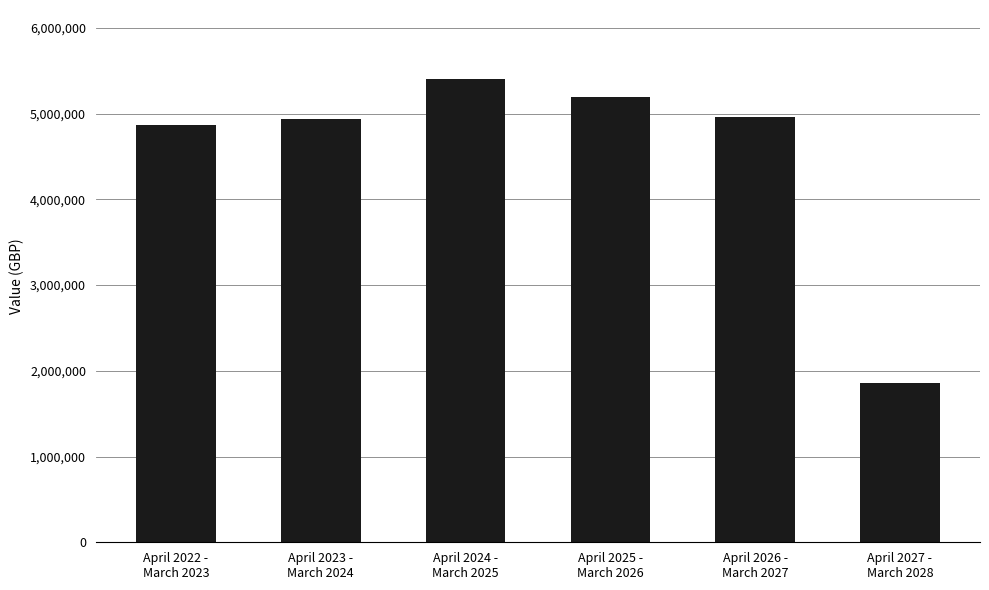

Which label corresponds to the smallest value in the chart?

April 2027 -
March 2028